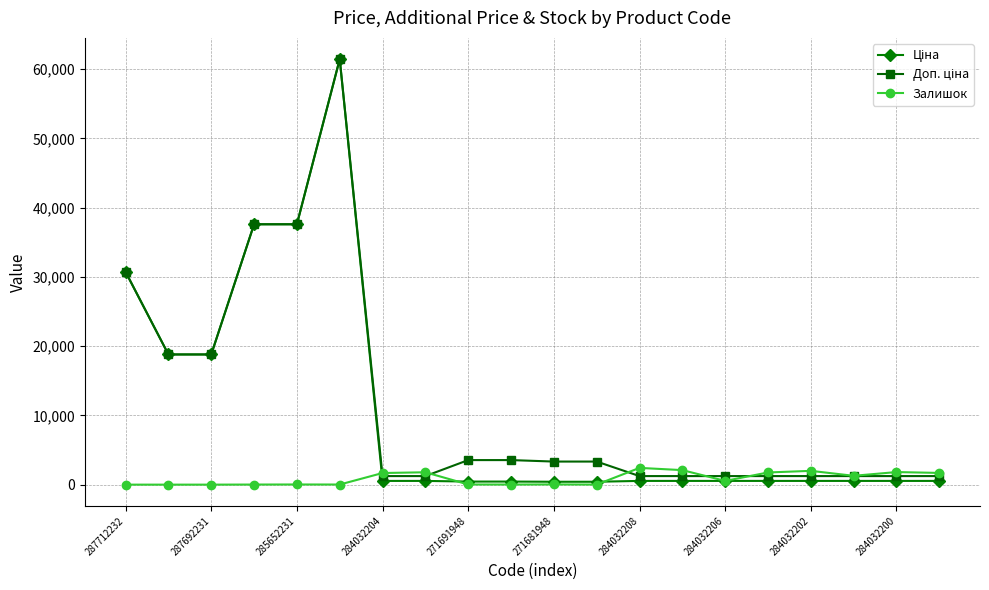

True or false: Залишок has more than 1 points higher than both neighbors.

True